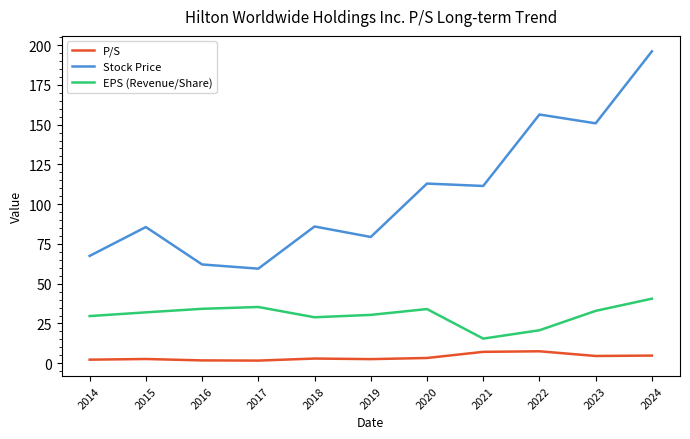

True or false: EPS (Revenue/Share) has a value of 34.2 at 2016.

True